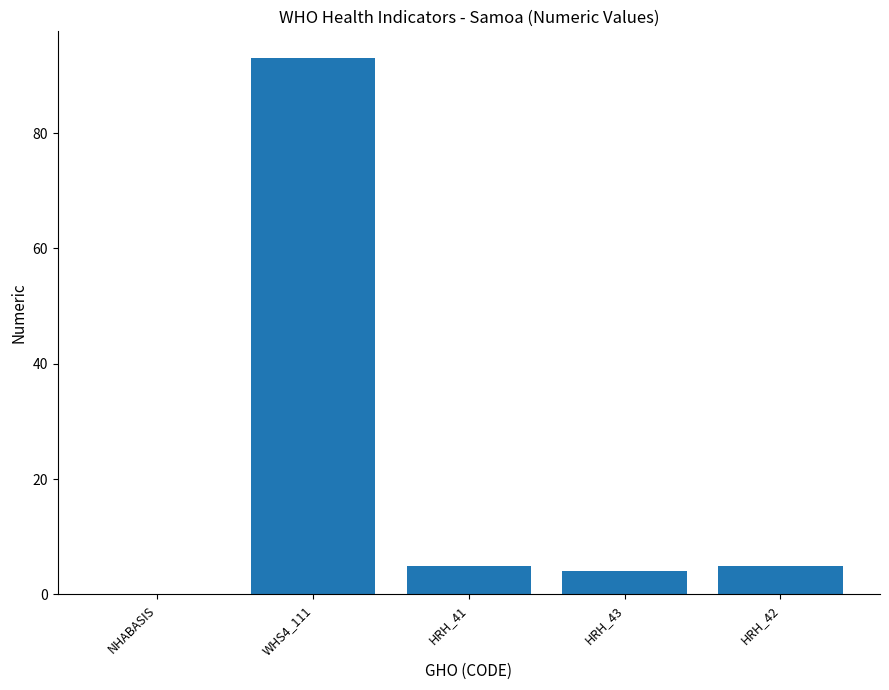

True or false: the data shows 93 at WHS4_111.

True